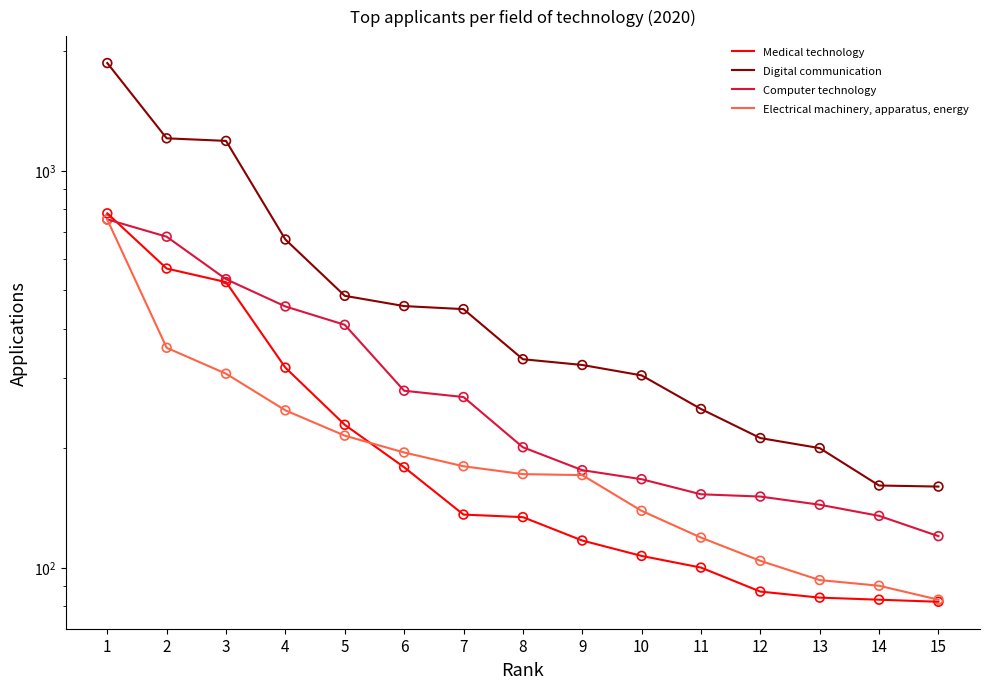

At which category is the sum across all series the highest?

1